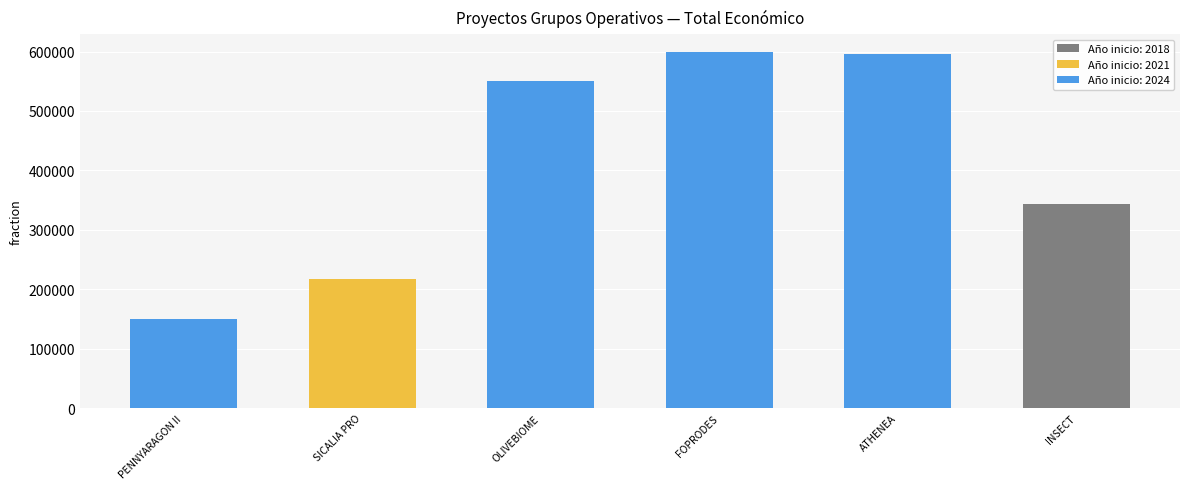

The chart shows a value of 216955 at OLIVEBIOME. True or false?

False